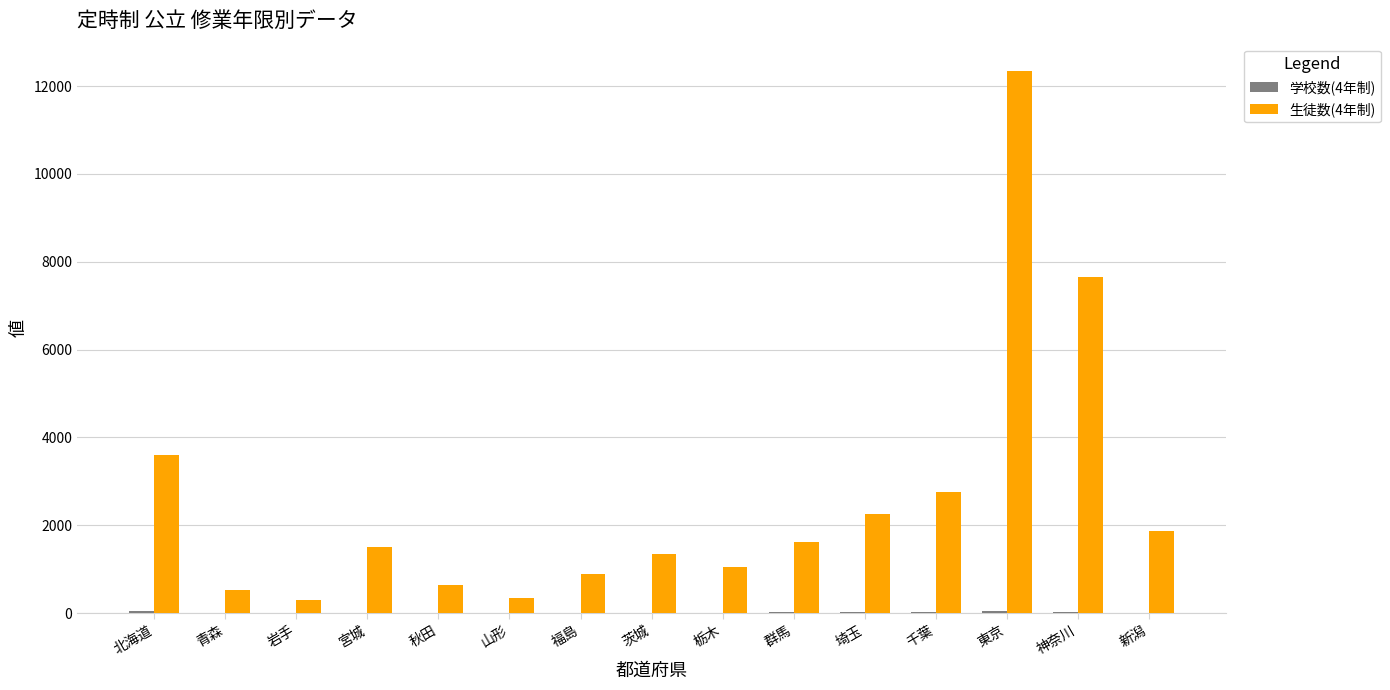

True or false: 生徒数(4年制) has a value of 3593 at 北海道.

True